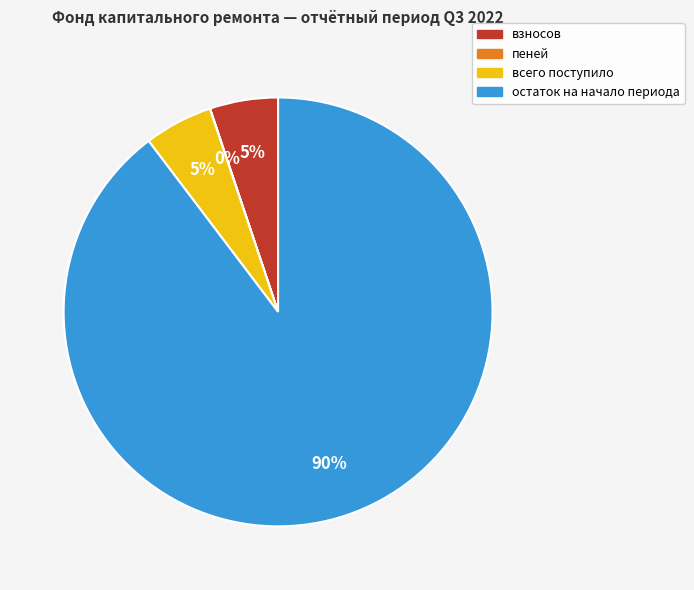

Does всего поступило represent more than half of the total?

No